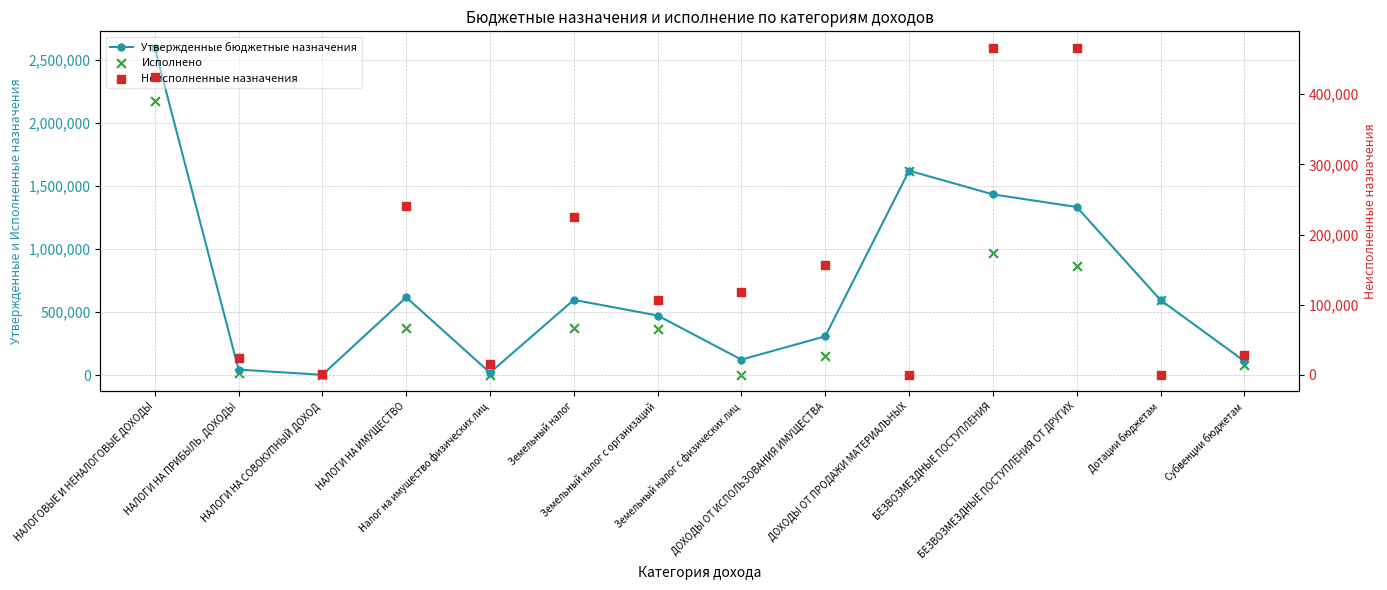

At how many categories does at least one series exceed 1677095?

1